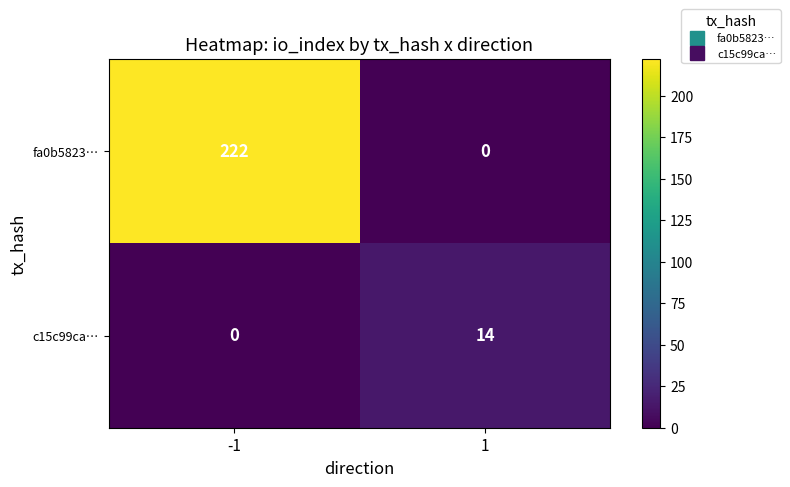

What is the difference between the highest and lowest values at -1?

222